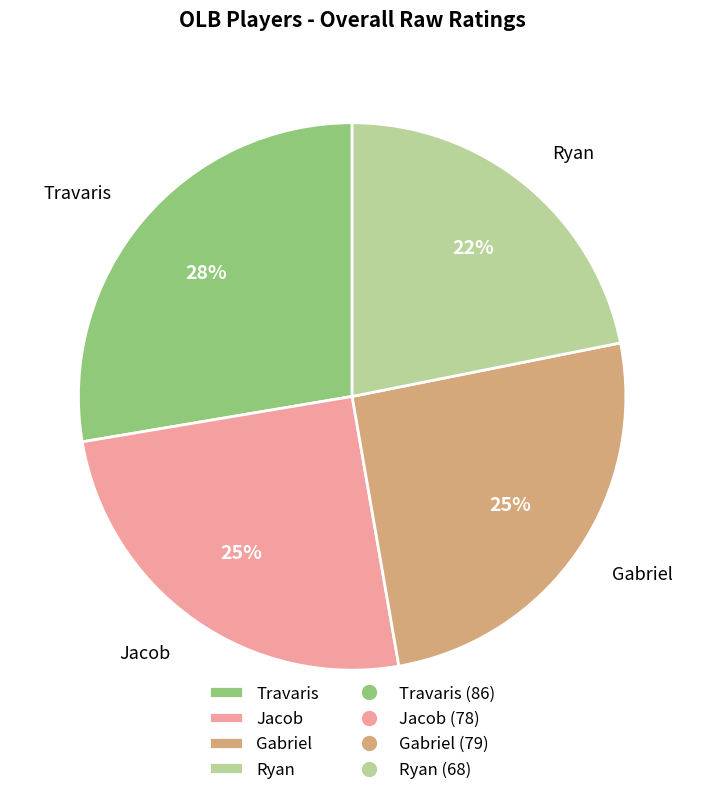

Is it true that Ryan is 22% of the pie?

True